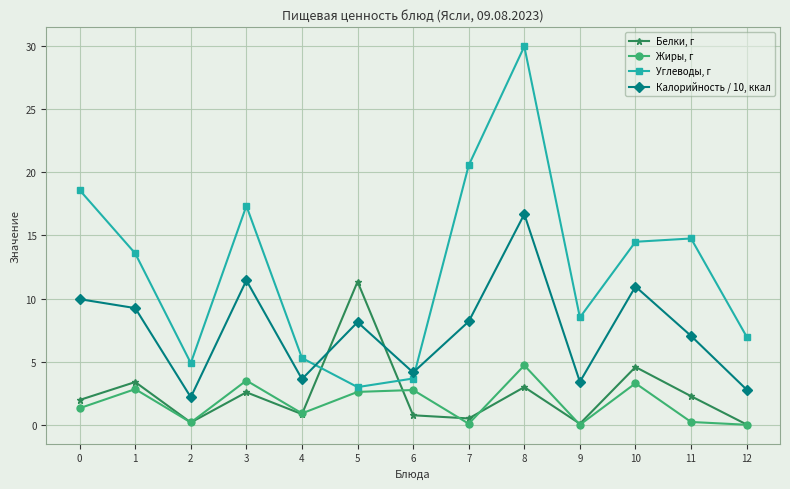

How many values in the Калорийность / 10, ккал series exceed 8?

7